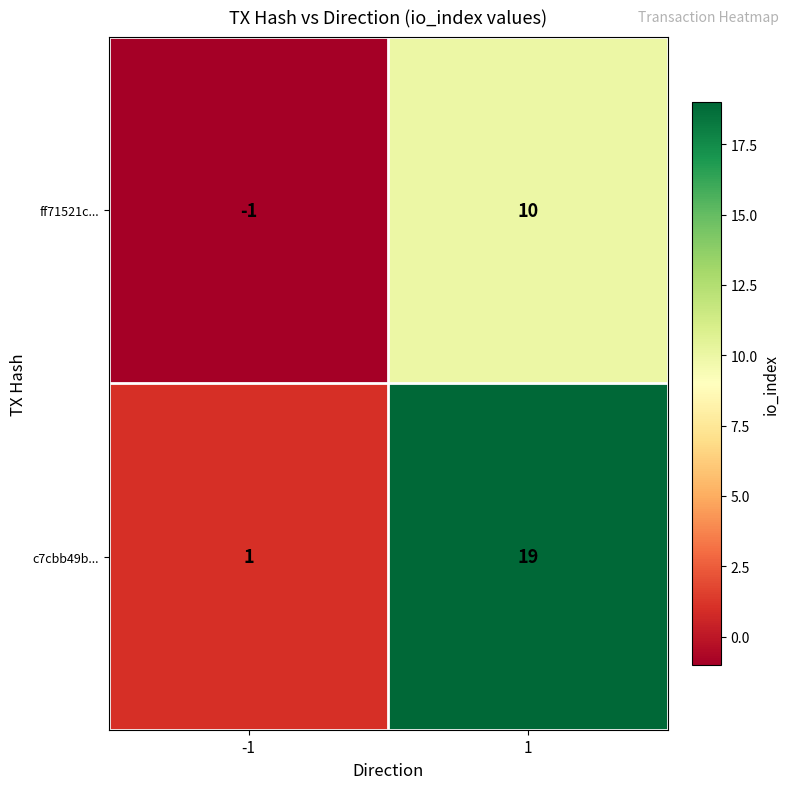

At how many categories does at least one series exceed 14?

1